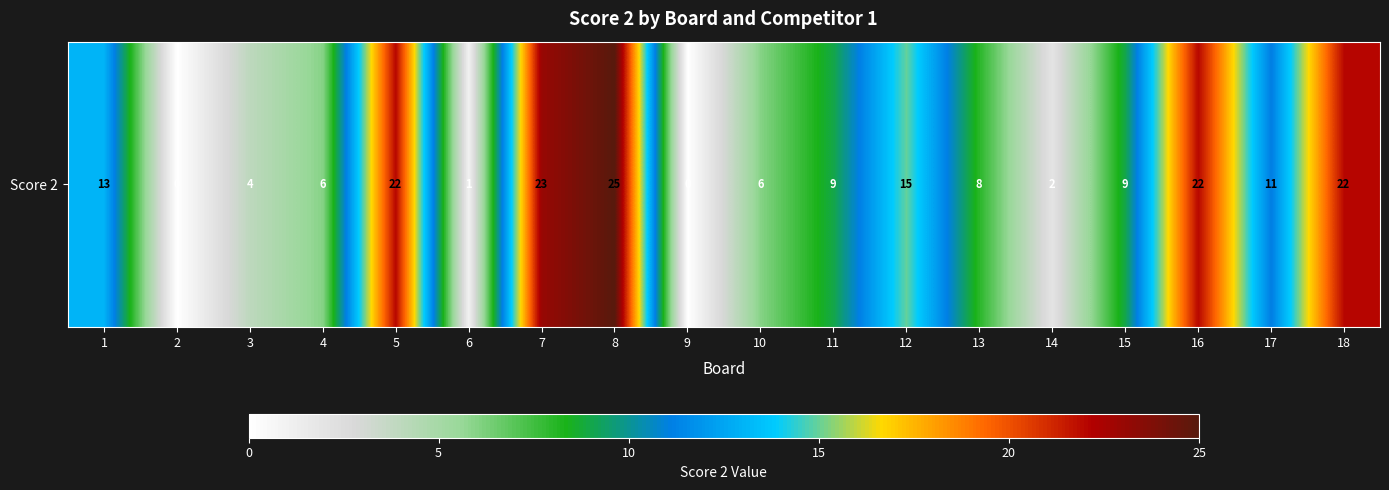

Which category has the highest value across all series?

8